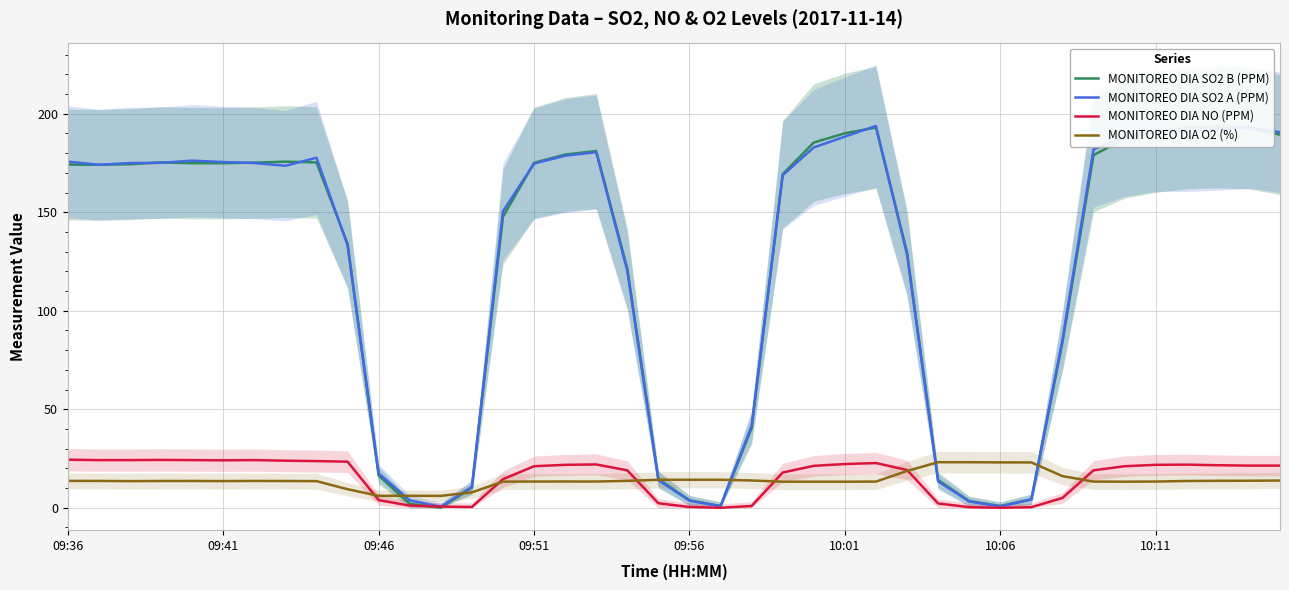

What position from the left is 16?

17